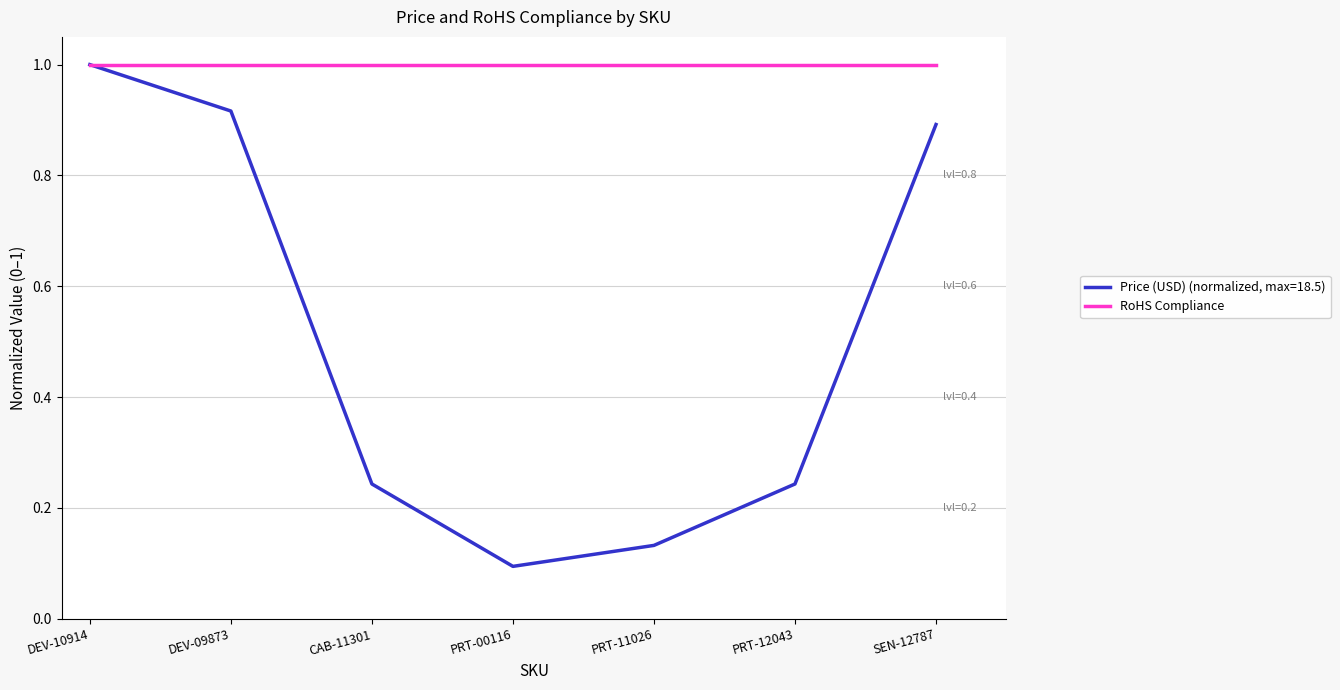

Rank the series at PRT-11026 from highest to lowest value.

RoHS Compliance, Price (USD) (normalized, max=18.5)